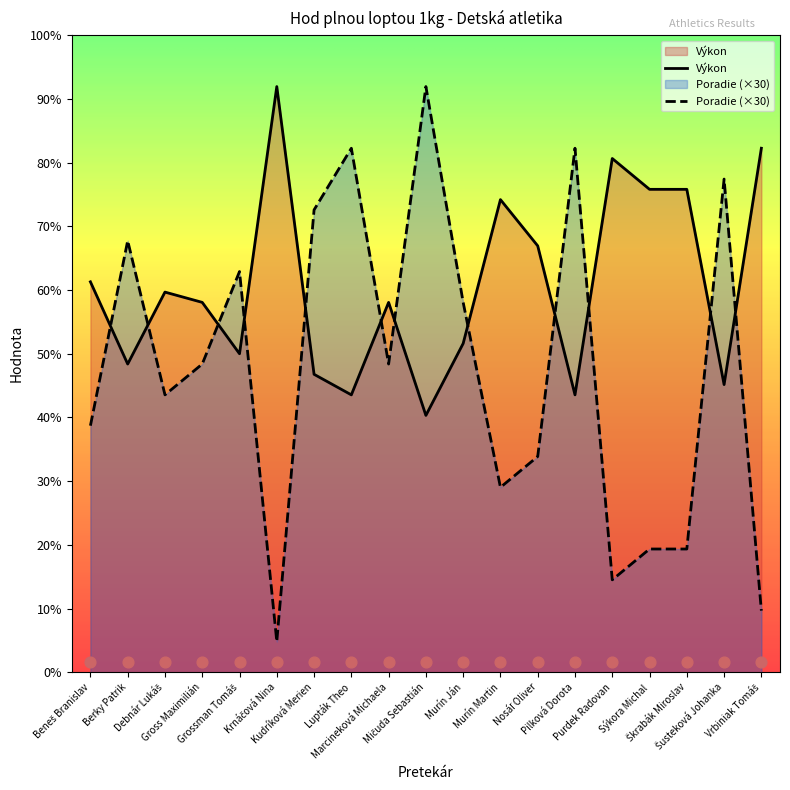

Is the value of Poradie at Beneš Branislav greater than the value of Výkon at Marcineková Michaela?

No